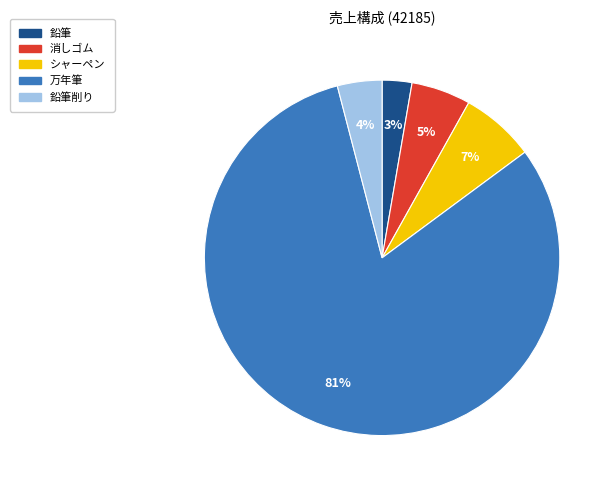

To the nearest percent, what is the average slice percentage?

20%